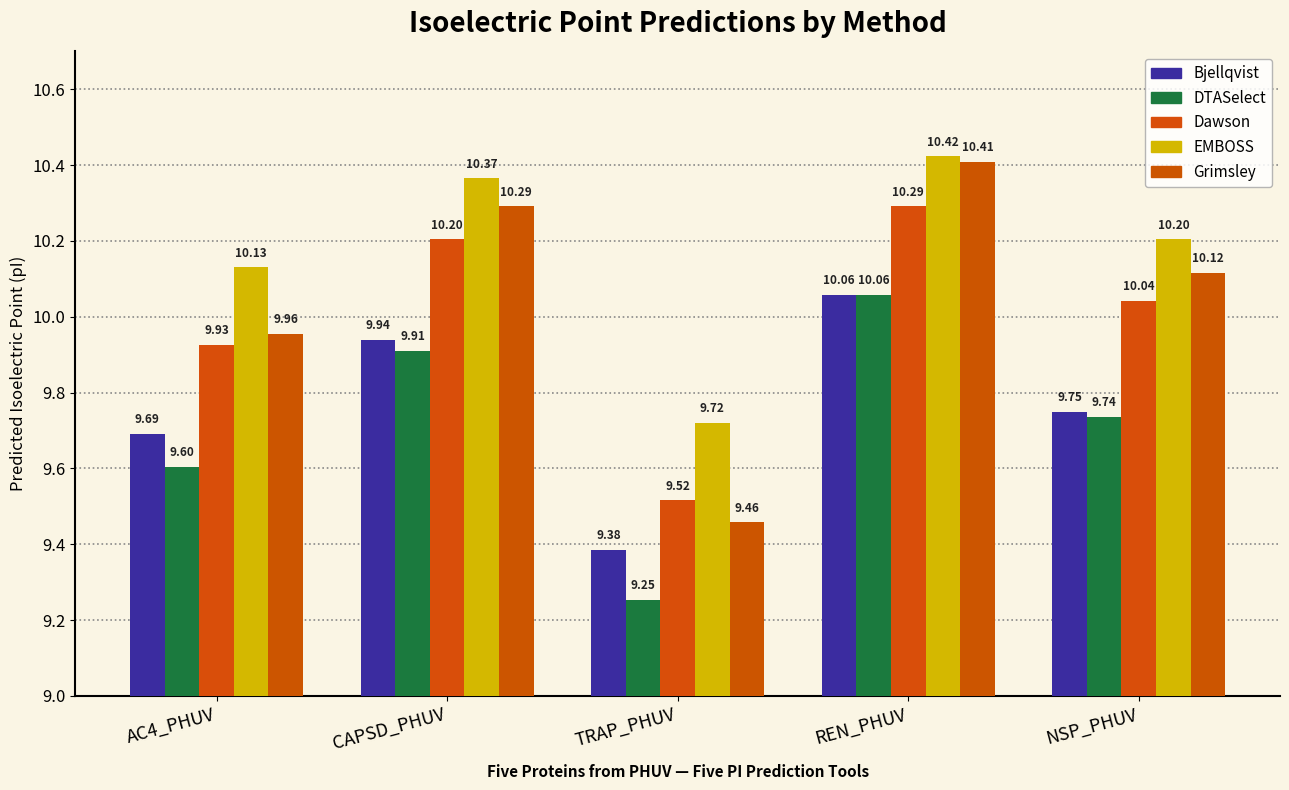

Rank the series by their maximum value, from lowest to highest.

Bjellqvist, DTASelect, Dawson, Grimsley, EMBOSS